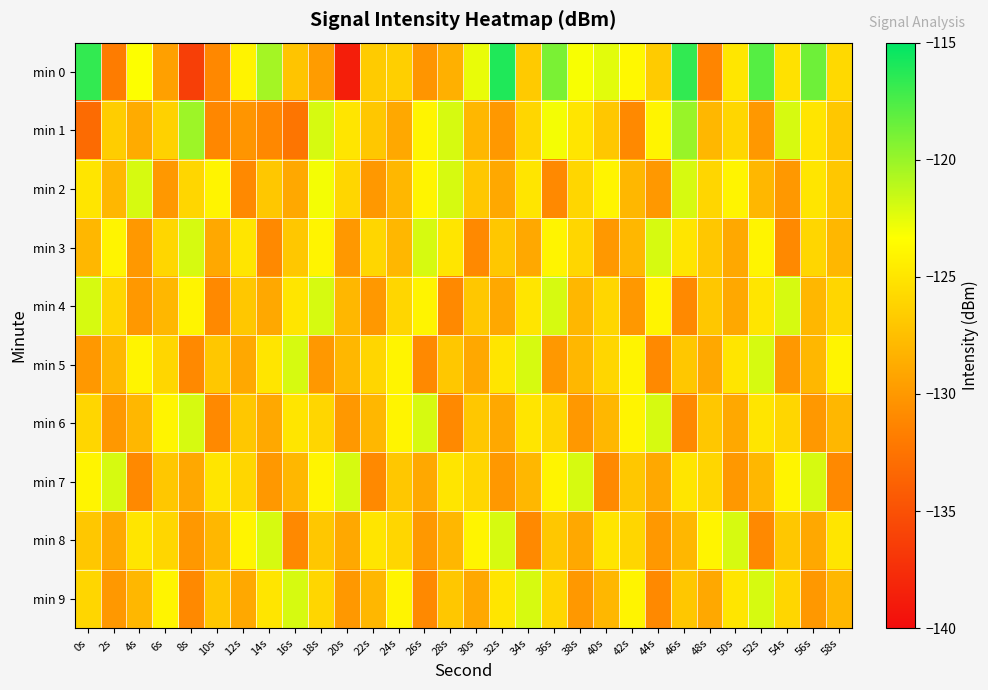

Reading left to right, list all the values displayed in this chart.

min 0: 0s=-116.7	2s=-131.9	4s=-123.3	6s=-129.5	8s=-136.3	10s=-131.0	12s=-124.1	14s=-120.4	16s=-127.1	18s=-129.8	20s=-138.7	22s=-126.7	24s=-126.5	26s=-130.2	28s=-128.5	30s=-122.6	32s=-116.1	34s=-126.8	36s=-119.0	38s=-123.1	40s=-122.4	42s=-123.8	44s=-126.7	46s=-116.6	48s=-131.3	50s=-124.9	52s=-117.8	54s=-125.3	56s=-118.6	58s=-125.8
min 1: 0s=-133.1	2s=-126.5	4s=-128.8	6s=-126.3	8s=-120.1	10s=-131.1	12s=-130.2	14s=-131.0	16s=-132.3	18s=-122.0	20s=-125.0	22s=-127.0	24s=-129.0	26s=-124.0	28s=-122.0	30s=-128.0	32s=-130.0	34s=-126.0	36s=-123.0	38s=-125.0	40s=-127.0	42s=-131.0	44s=-124.0	46s=-120.0	48s=-128.0	50s=-126.0	52s=-130.0	54s=-122.0	56s=-125.0	58s=-127.0
min 2: 0s=-125.0	2s=-128.0	4s=-122.0	6s=-130.0	8s=-126.0	10s=-124.0	12s=-131.0	14s=-127.0	16s=-129.0	18s=-123.0	20s=-126.0	22s=-130.0	24s=-128.0	26s=-124.0	28s=-122.0	30s=-127.0	32s=-129.0	34s=-125.0	36s=-131.0	38s=-126.0	40s=-124.0	42s=-128.0	44s=-130.0	46s=-122.0	48s=-126.0	50s=-124.0	52s=-128.0	54s=-130.0	56s=-125.0	58s=-127.0
min 3: 0s=-128.0	2s=-124.0	4s=-130.0	6s=-126.0	8s=-122.0	10s=-129.0	12s=-125.0	14s=-131.0	16s=-127.0	18s=-124.0	20s=-130.0	22s=-126.0	24s=-128.0	26s=-122.0	28s=-125.0	30s=-131.0	32s=-127.0	34s=-129.0	36s=-124.0	38s=-126.0	40s=-130.0	42s=-128.0	44s=-122.0	46s=-125.0	48s=-127.0	50s=-129.0	52s=-124.0	54s=-131.0	56s=-126.0	58s=-128.0
min 4: 0s=-122.0	2s=-126.0	4s=-130.0	6s=-128.0	8s=-124.0	10s=-131.0	12s=-127.0	14s=-129.0	16s=-125.0	18s=-122.0	20s=-128.0	22s=-130.0	24s=-126.0	26s=-124.0	28s=-131.0	30s=-127.0	32s=-129.0	34s=-125.0	36s=-122.0	38s=-128.0	40s=-126.0	42s=-130.0	44s=-124.0	46s=-131.0	48s=-127.0	50s=-129.0	52s=-125.0	54s=-122.0	56s=-128.0	58s=-126.0
min 5: 0s=-130.0	2s=-128.0	4s=-124.0	6s=-126.0	8s=-131.0	10s=-127.0	12s=-129.0	14s=-125.0	16s=-122.0	18s=-130.0	20s=-128.0	22s=-126.0	24s=-124.0	26s=-131.0	28s=-127.0	30s=-129.0	32s=-125.0	34s=-122.0	36s=-130.0	38s=-128.0	40s=-126.0	42s=-124.0	44s=-131.0	46s=-127.0	48s=-129.0	50s=-125.0	52s=-122.0	54s=-130.0	56s=-128.0	58s=-124.0
min 6: 0s=-126.0	2s=-130.0	4s=-128.0	6s=-124.0	8s=-122.0	10s=-131.0	12s=-127.0	14s=-129.0	16s=-125.0	18s=-126.0	20s=-130.0	22s=-128.0	24s=-124.0	26s=-122.0	28s=-131.0	30s=-127.0	32s=-129.0	34s=-125.0	36s=-126.0	38s=-130.0	40s=-128.0	42s=-124.0	44s=-122.0	46s=-131.0	48s=-127.0	50s=-129.0	52s=-125.0	54s=-126.0	56s=-130.0	58s=-128.0
min 7: 0s=-124.0	2s=-122.0	4s=-131.0	6s=-127.0	8s=-129.0	10s=-125.0	12s=-126.0	14s=-130.0	16s=-128.0	18s=-124.0	20s=-122.0	22s=-131.0	24s=-127.0	26s=-129.0	28s=-125.0	30s=-126.0	32s=-130.0	34s=-128.0	36s=-124.0	38s=-122.0	40s=-131.0	42s=-127.0	44s=-129.0	46s=-125.0	48s=-126.0	50s=-130.0	52s=-128.0	54s=-124.0	56s=-122.0	58s=-131.0
min 8: 0s=-127.0	2s=-129.0	4s=-125.0	6s=-126.0	8s=-130.0	10s=-128.0	12s=-124.0	14s=-122.0	16s=-131.0	18s=-127.0	20s=-129.0	22s=-125.0	24s=-126.0	26s=-130.0	28s=-128.0	30s=-124.0	32s=-122.0	34s=-131.0	36s=-127.0	38s=-129.0	40s=-125.0	42s=-126.0	44s=-130.0	46s=-128.0	48s=-124.0	50s=-122.0	52s=-131.0	54s=-127.0	56s=-129.0	58s=-125.0
min 9: 0s=-126.0	2s=-130.0	4s=-128.0	6s=-124.0	8s=-131.0	10s=-127.0	12s=-129.0	14s=-125.0	16s=-122.0	18s=-126.0	20s=-130.0	22s=-128.0	24s=-124.0	26s=-131.0	28s=-127.0	30s=-129.0	32s=-125.0	34s=-122.0	36s=-126.0	38s=-130.0	40s=-128.0	42s=-124.0	44s=-131.0	46s=-127.0	48s=-129.0	50s=-125.0	52s=-122.0	54s=-126.0	56s=-130.0	58s=-128.0